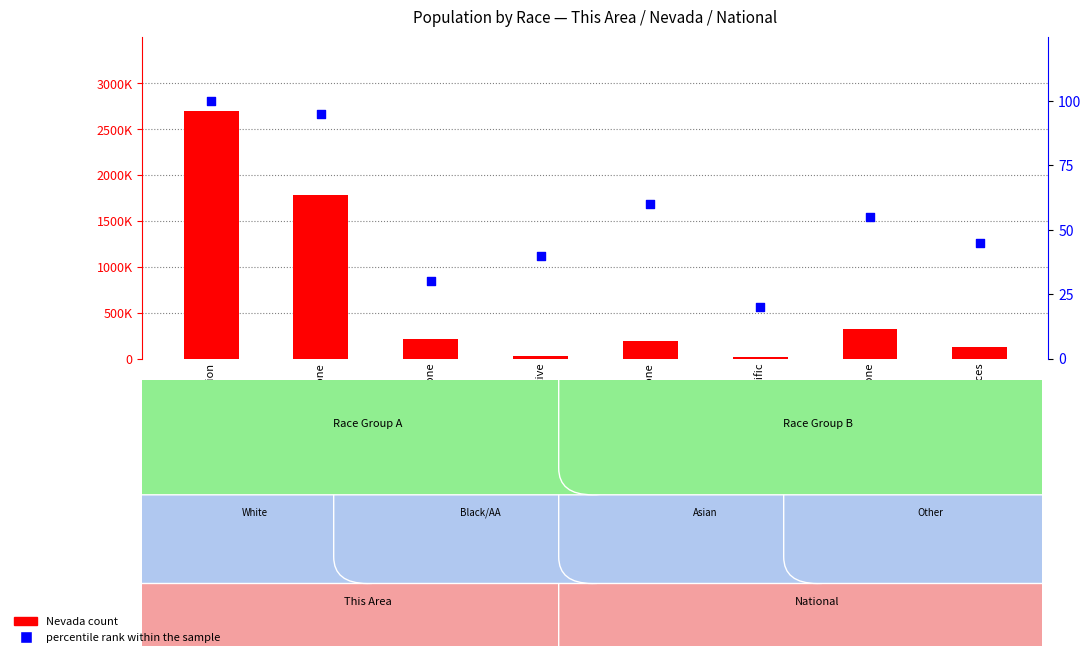

What are all the series names shown in the legend?

Nevada count, percentile rank within the sample